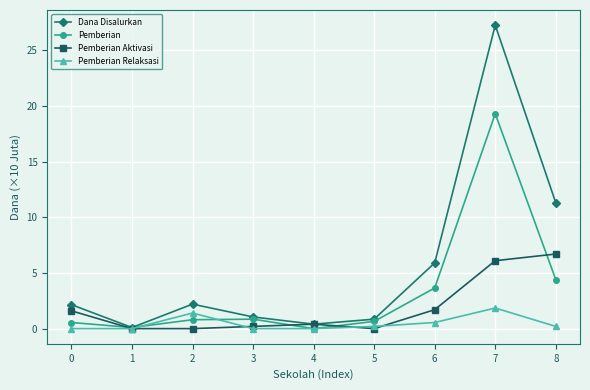

What is the difference between the second highest and second lowest values in the Dana Disalurkan series?

10.9